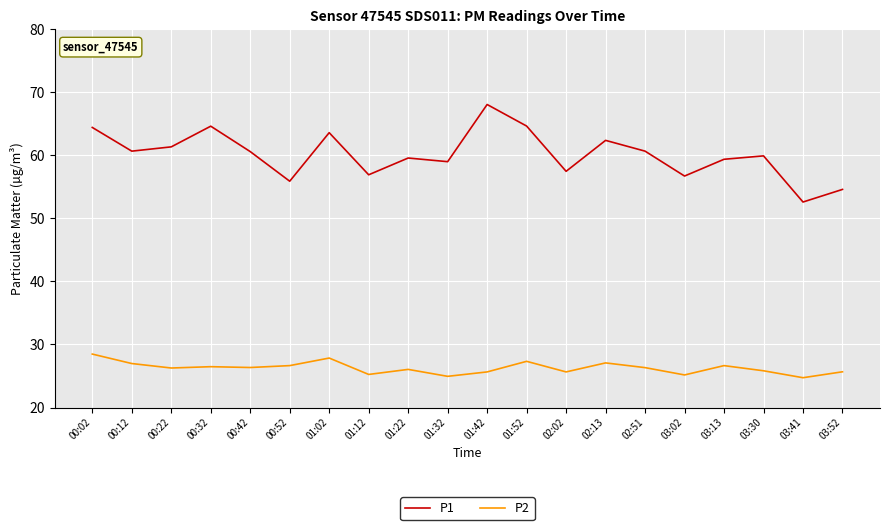

Rank the series by their average value, from lowest to highest.

P2, P1